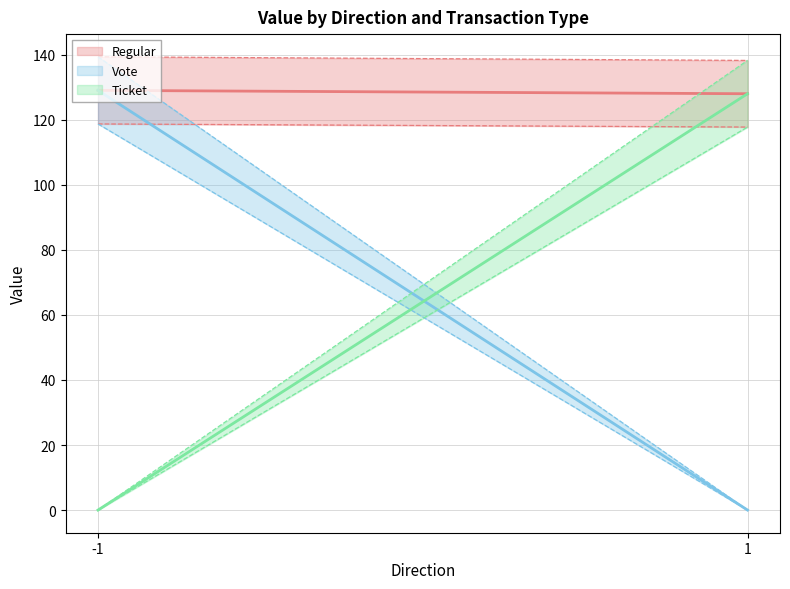

Is it true that Regular equals 128.0 at 1?

True